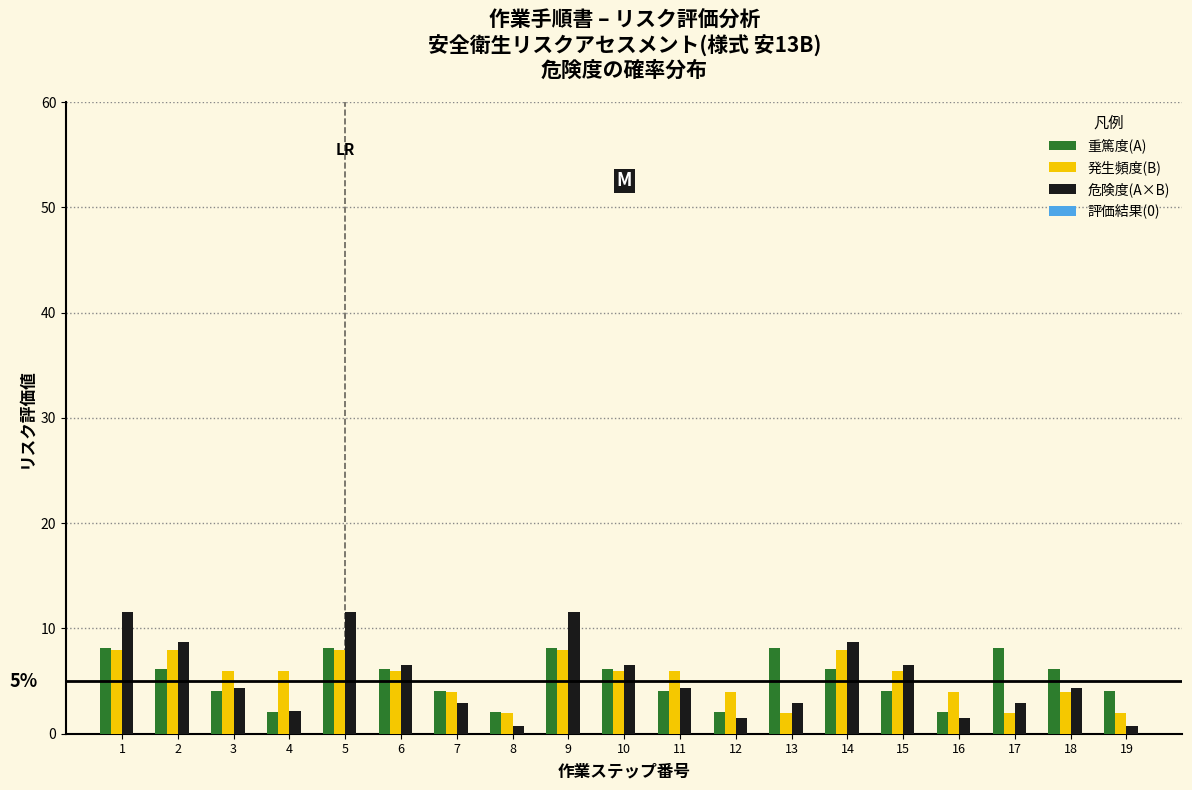

Which series has the largest range (max minus min)?

危険度(A×B)